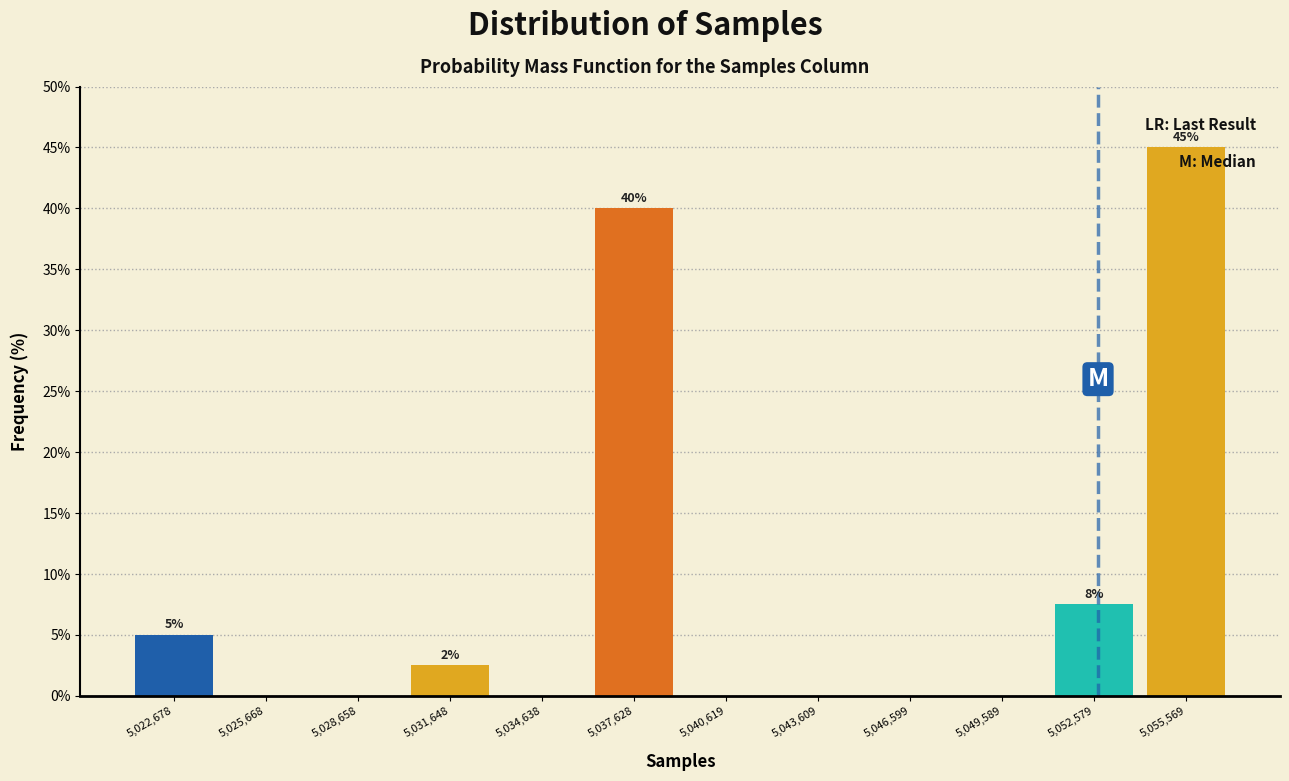

Which range on the x-axis has the tallest bar?

5054000 to 5057000